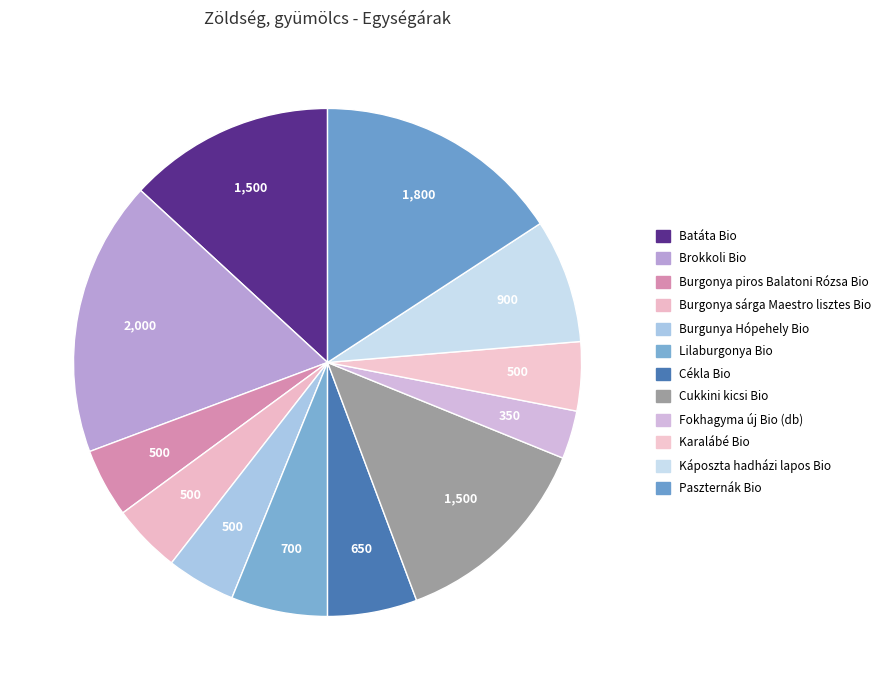

How many segments does this pie chart have?

12